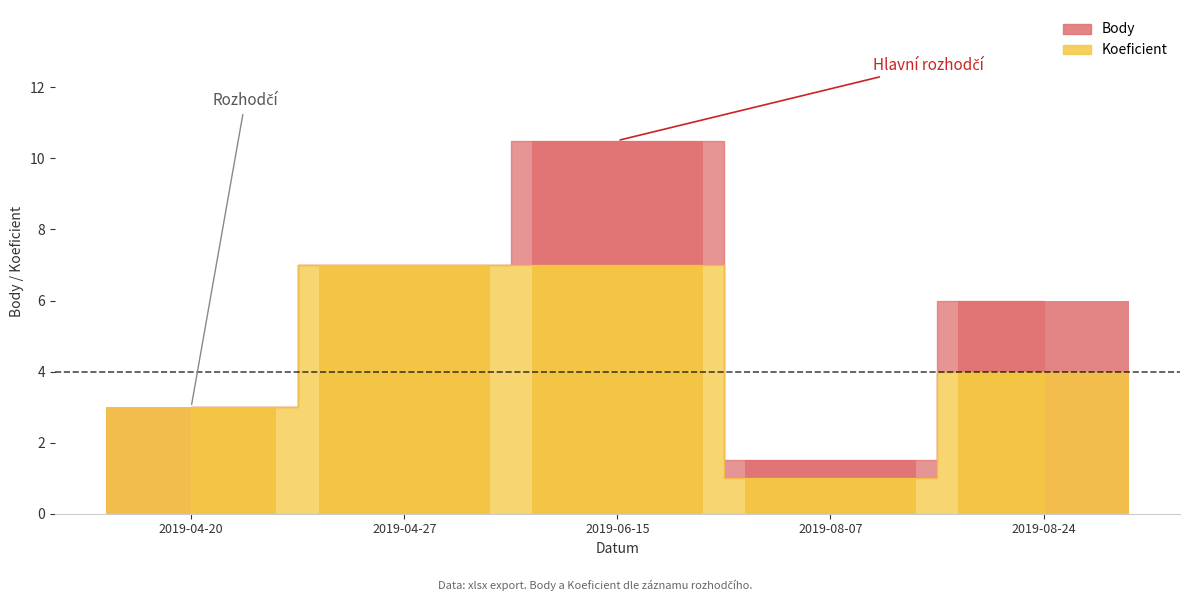

What is the sum of all Body values?

28.0